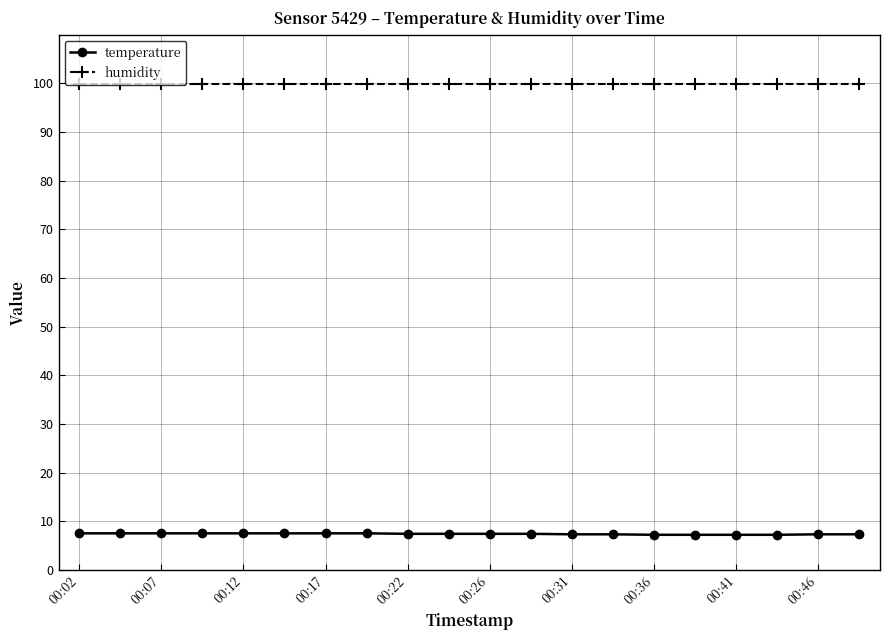

What is the sum of all temperature values?

147.6